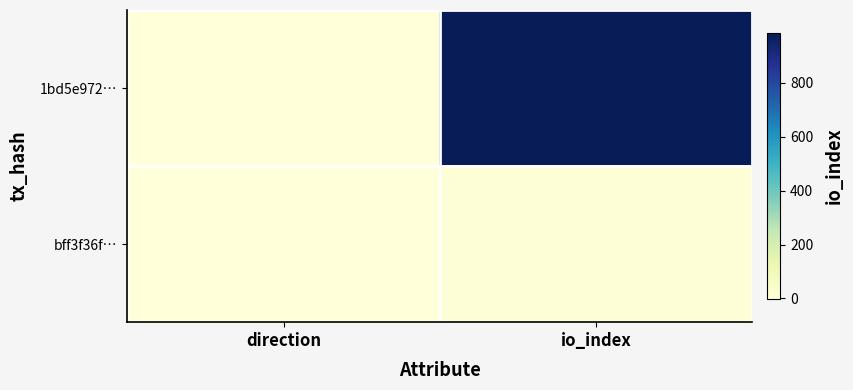

What is the difference between the highest and lowest values at direction?

2